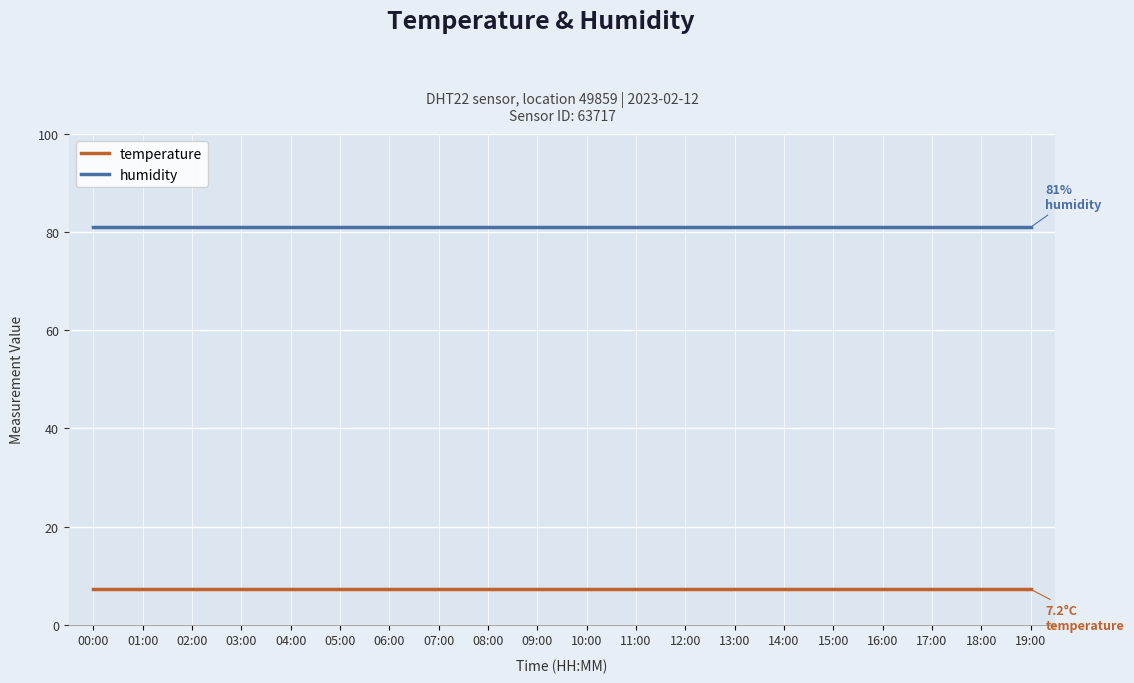

True or false: humidity and temperature cross at least once.

False